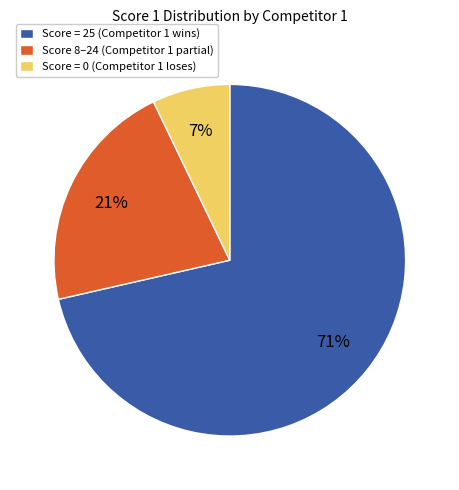

What percentage is the Score = 0 (Competitor 1 loses) slice, to the nearest percent?

7%